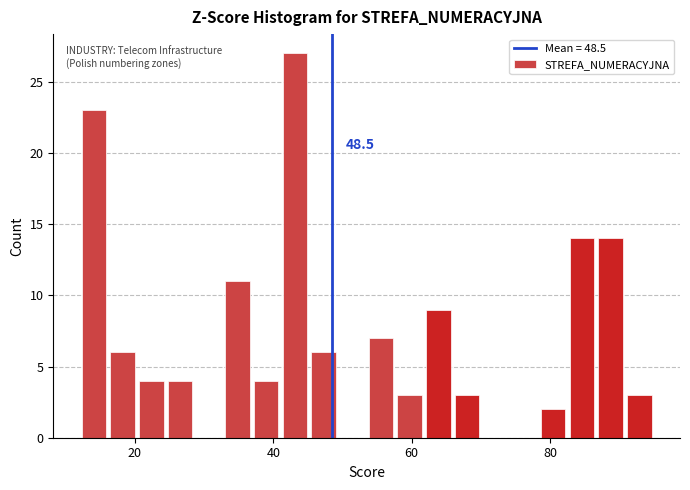

Around what value on the x-axis is the tallest bar? Give the approximate position of its centre, as read against the axis.

44